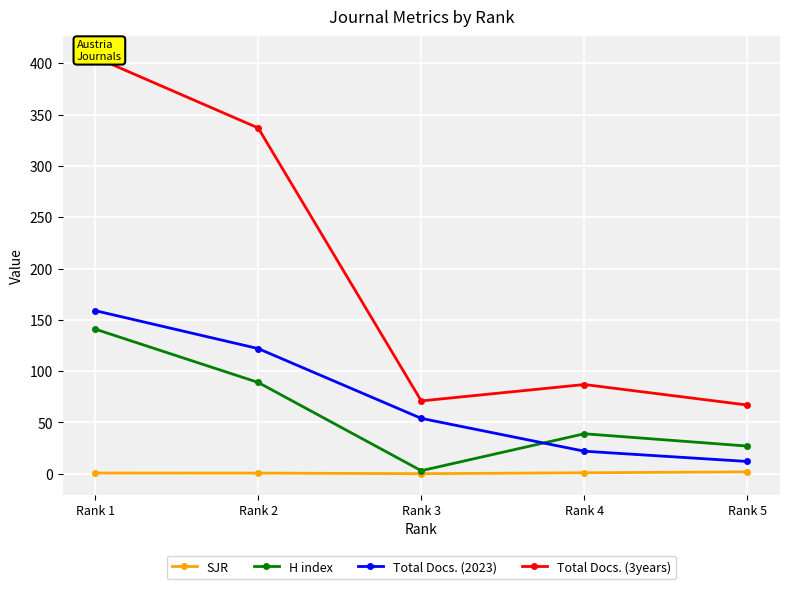

What is the sum of all SJR values?

4.4